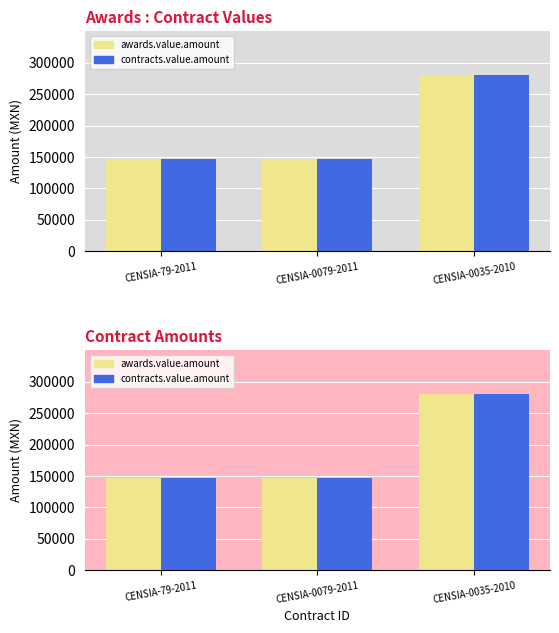

Is it true that awards.value.amount equals 146048.6 at CENSIA-79-2011?

True